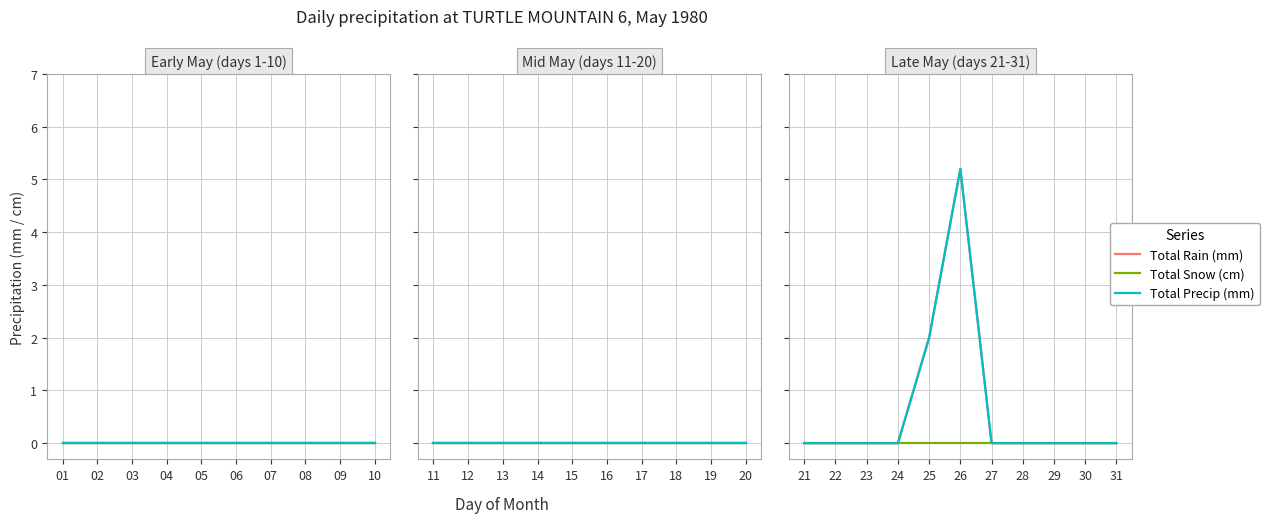

Which has a higher value, 31 or 28?

31